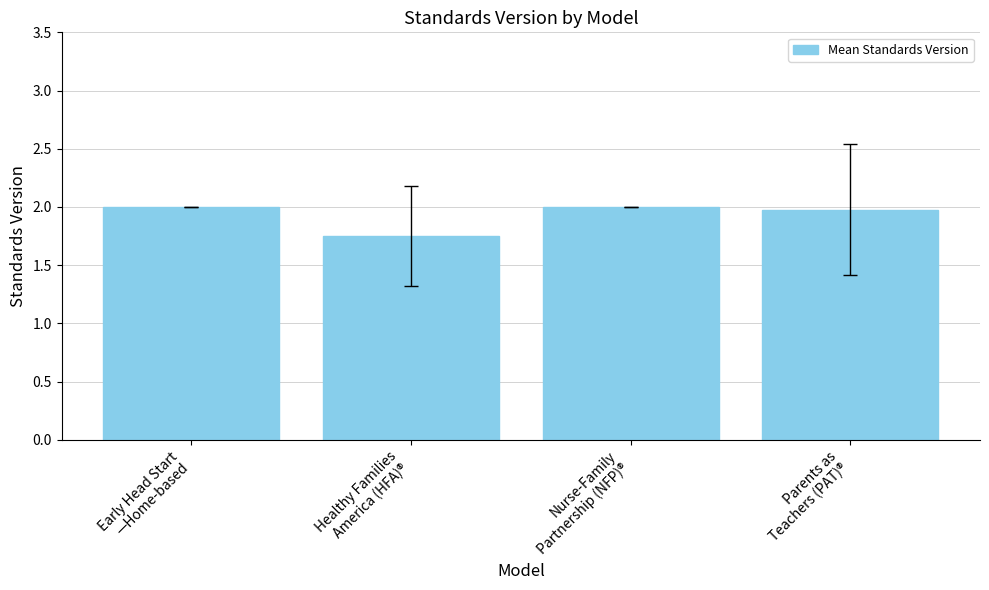

The value at Healthy Families
America (HFA)® is 2.7. True or false?

False